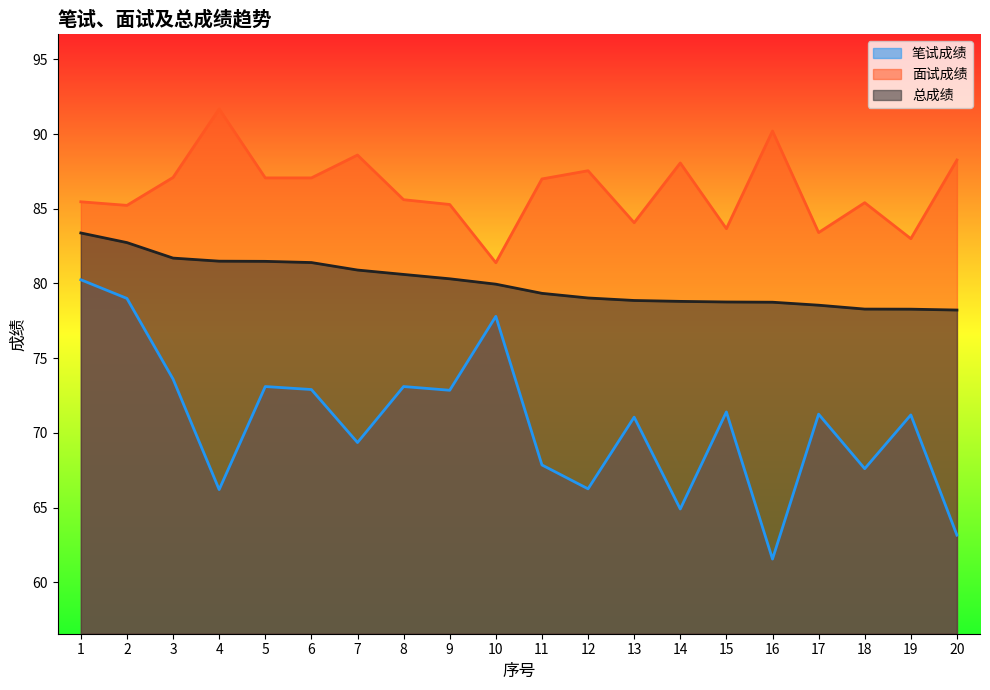

What is the difference between the 面试成绩 values at 13 and 7?

4.5